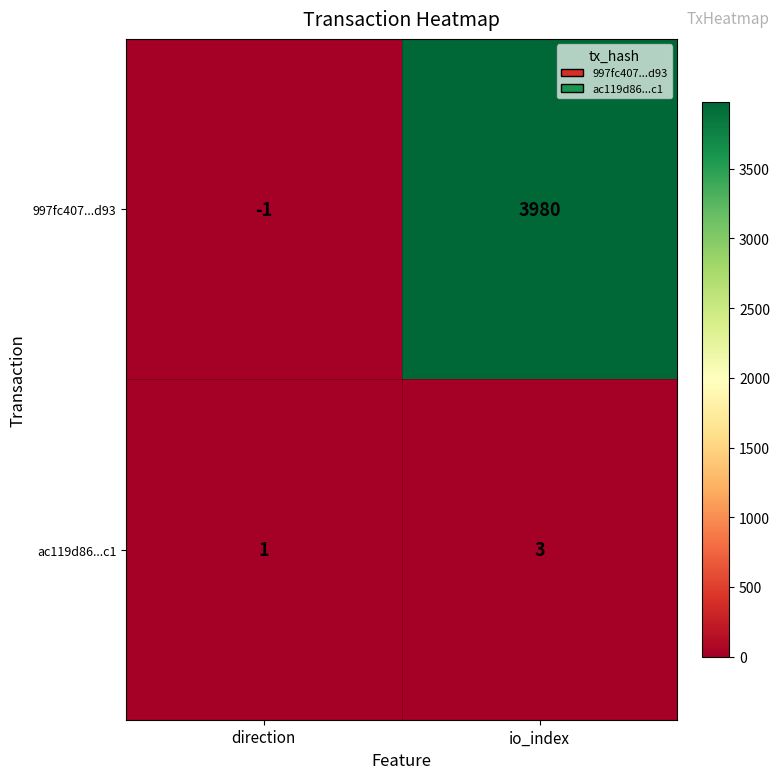

What is the sum of the ac119d86...c1 values at io_index and direction?

4